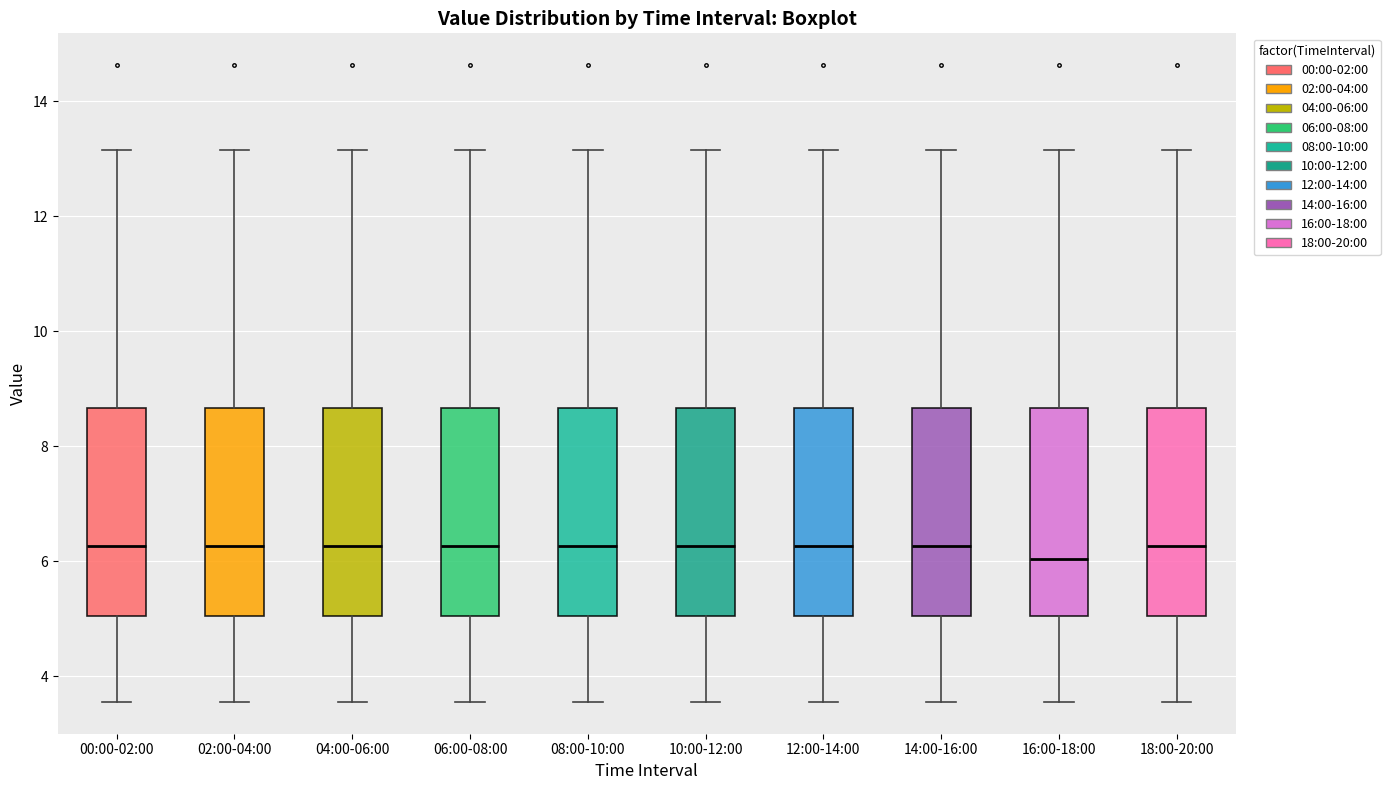

Reading left to right, transcribe this box plot: for each box, give where its median line is, the range the box spans, and where its two whiskers end, as read against the y-axis. The values are not printed on the chart, so give them approximately, as read against the axis.

00:00-02:00: median 6.2, box 5.0 to 8.6, whiskers 3.6 to 13.2
02:00-04:00: median 6.2, box 5.0 to 8.6, whiskers 3.6 to 13.2
04:00-06:00: median 6.2, box 5.0 to 8.6, whiskers 3.6 to 13.2
06:00-08:00: median 6.2, box 5.0 to 8.6, whiskers 3.6 to 13.2
08:00-10:00: median 6.2, box 5.0 to 8.6, whiskers 3.6 to 13.2
10:00-12:00: median 6.2, box 5.0 to 8.6, whiskers 3.6 to 13.2
12:00-14:00: median 6.2, box 5.0 to 8.6, whiskers 3.6 to 13.2
14:00-16:00: median 6.2, box 5.0 to 8.6, whiskers 3.6 to 13.2
16:00-18:00: median 6.0, box 5.0 to 8.6, whiskers 3.6 to 13.2
18:00-20:00: median 6.2, box 5.0 to 8.6, whiskers 3.6 to 13.2